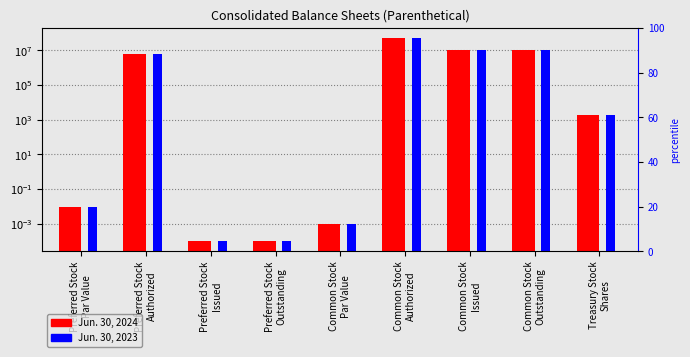

At which label does Jun. 30, 2024 first exceed 1954?

Preferred Stock
Authorized